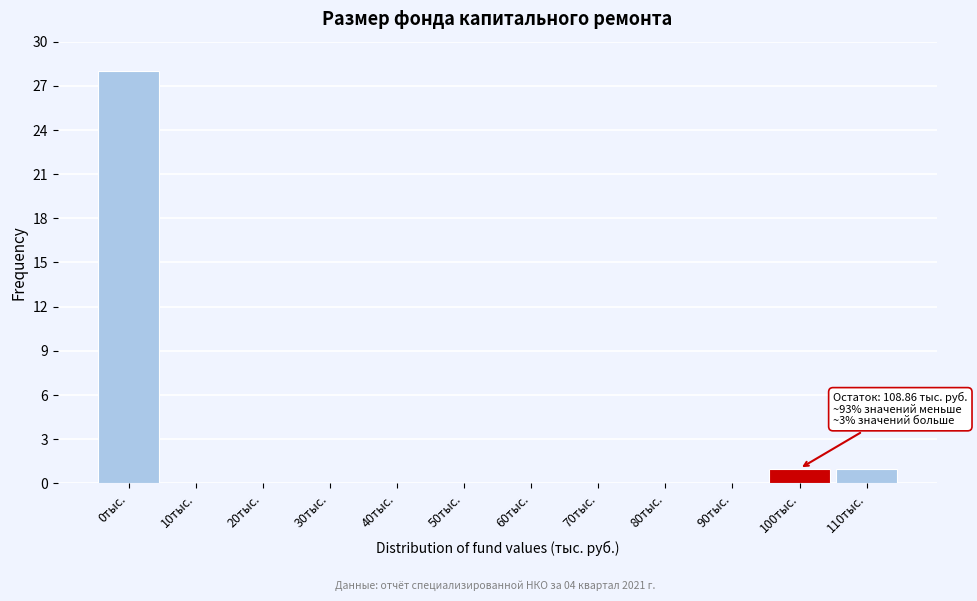

Reading left to right, extract all data points from this chart.

0тыс.=28	10тыс.=0	20тыс.=0	30тыс.=0	40тыс.=0	50тыс.=0	60тыс.=0	70тыс.=0	80тыс.=0	90тыс.=0	100тыс.=1	110тыс.=1